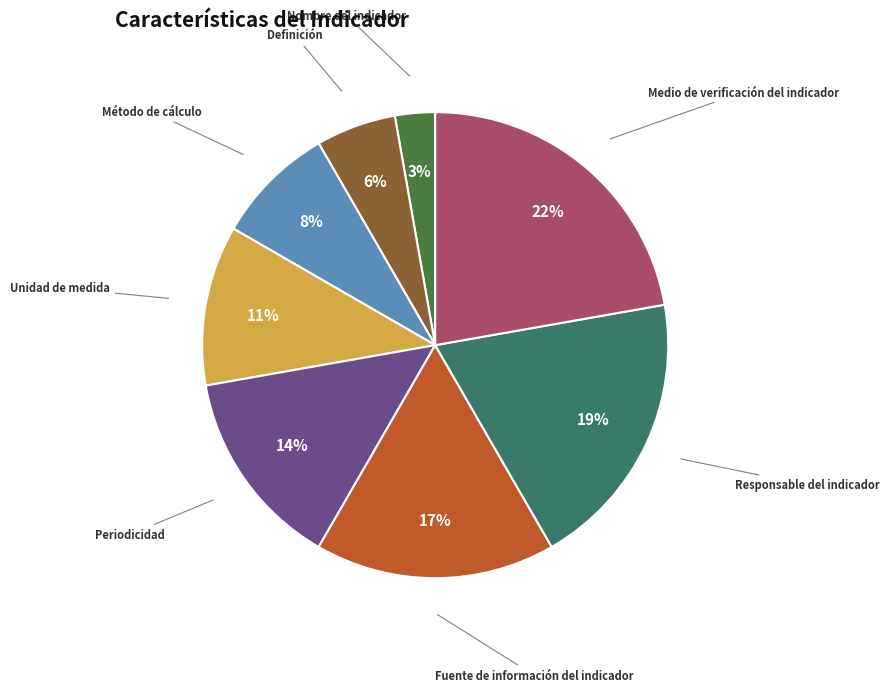

Is Unidad de medida the majority of the pie?

No